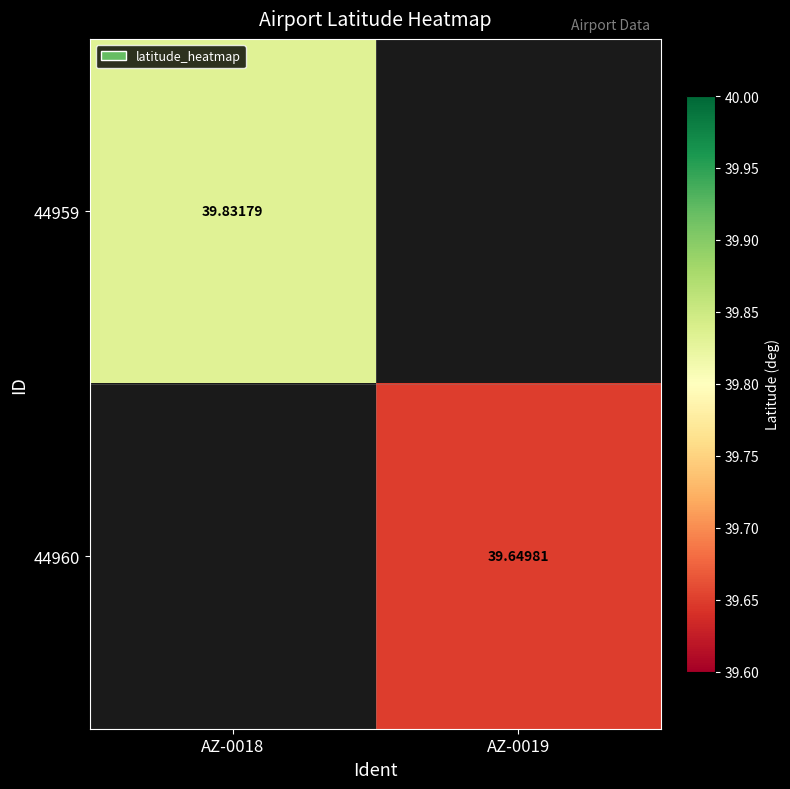

What is the smallest value displayed?

39.6